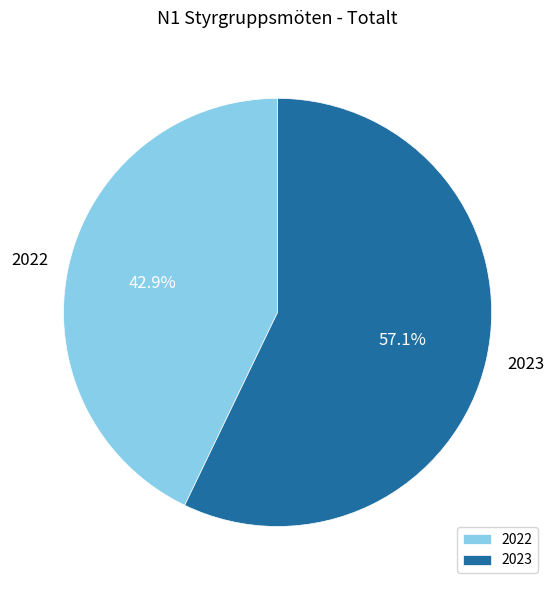

Is there a majority slice in this chart?

Yes